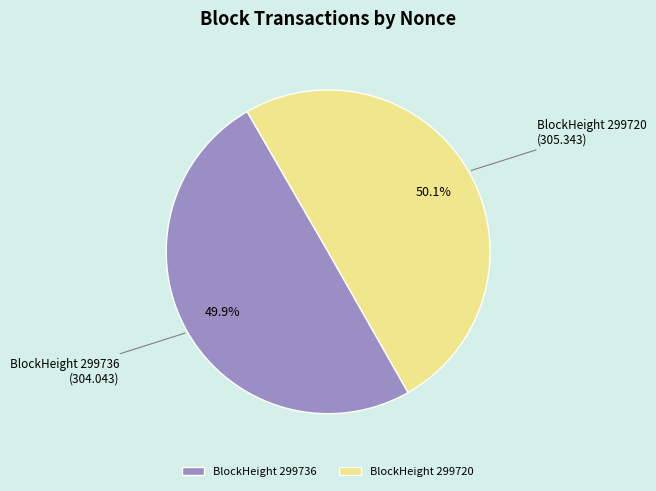

Is there any slice that represents more than half of the pie?

Yes